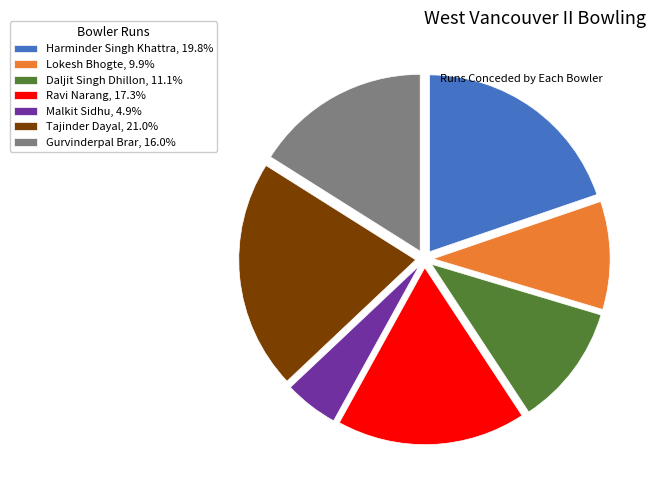

Is Daljit Singh Dhillon the majority of the pie?

No